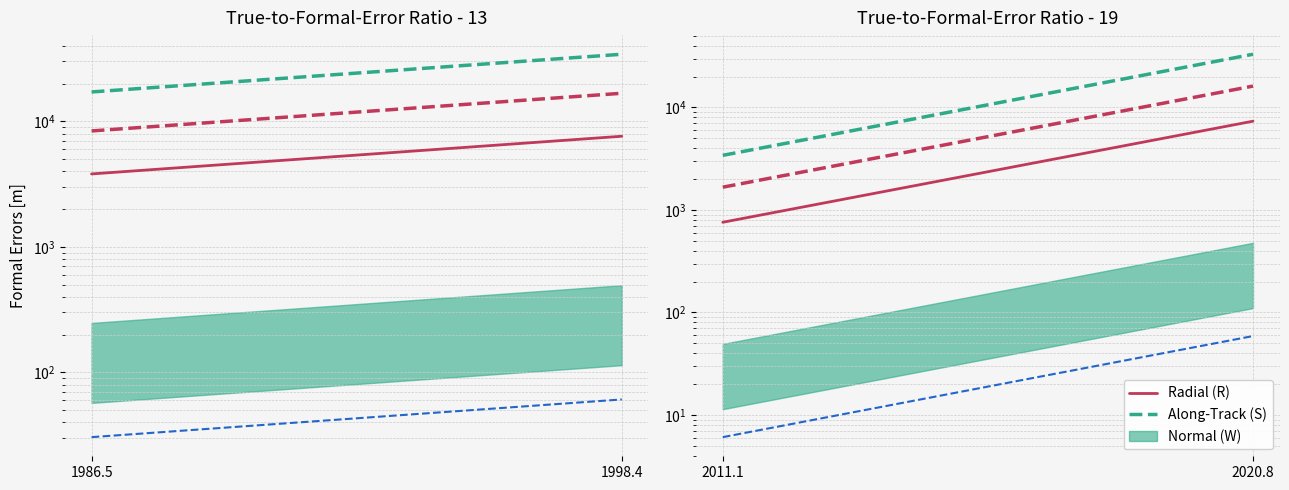

Between 2020.8 and 2011.1, which is larger?

2020.8